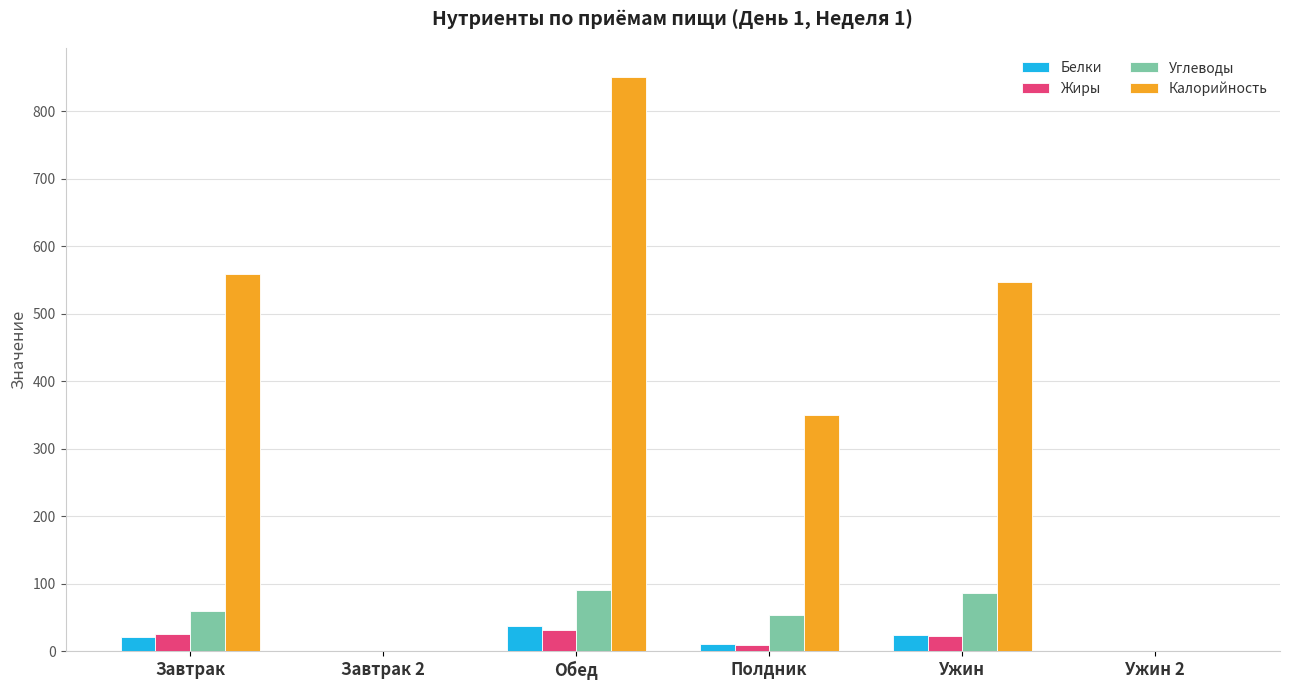

Is the value of Жиры at Ужин greater than the value of Калорийность at Завтрак 2?

Yes